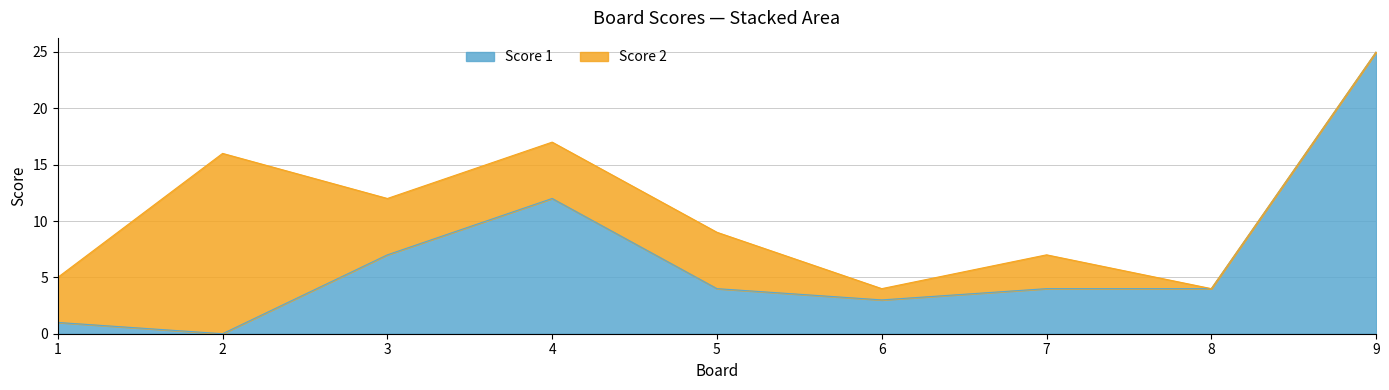

The chart shows a value of 6 at 8. True or false?

False